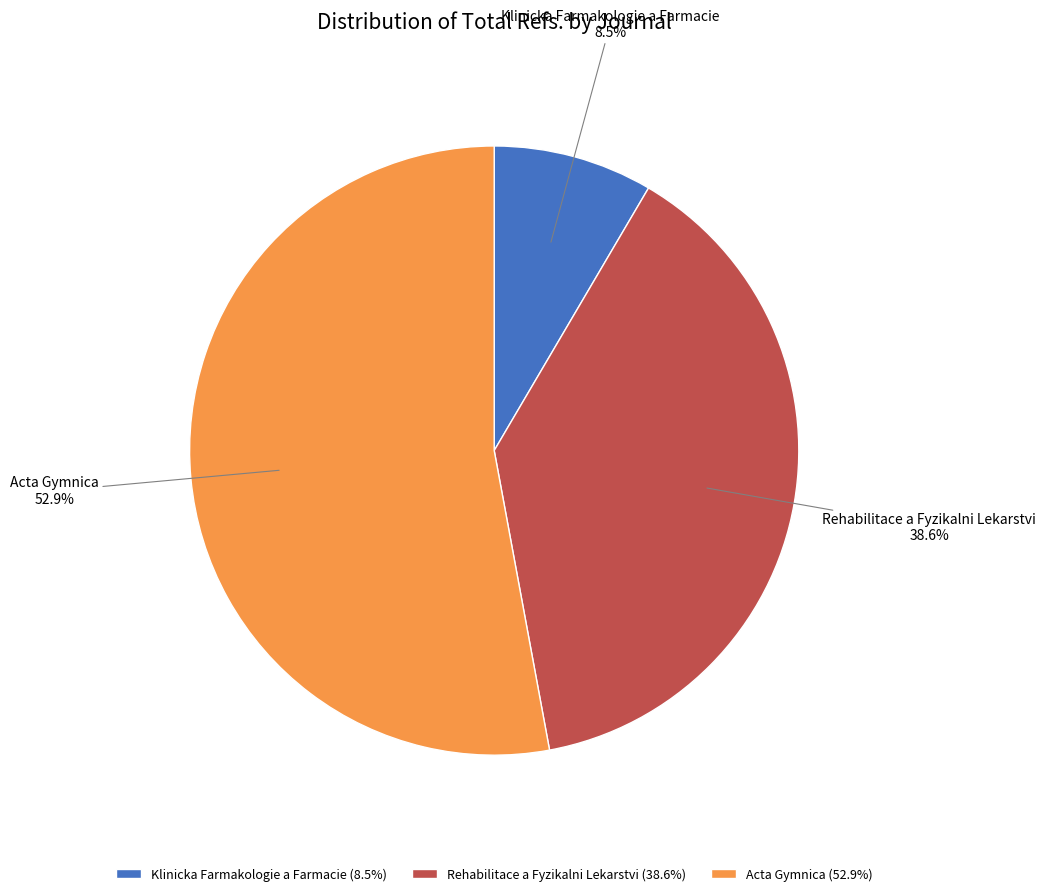

Combined, what portion of the pie is Rehabilitace a Fyzikalni Lekarstvi and Acta Gymnica?

91.5%